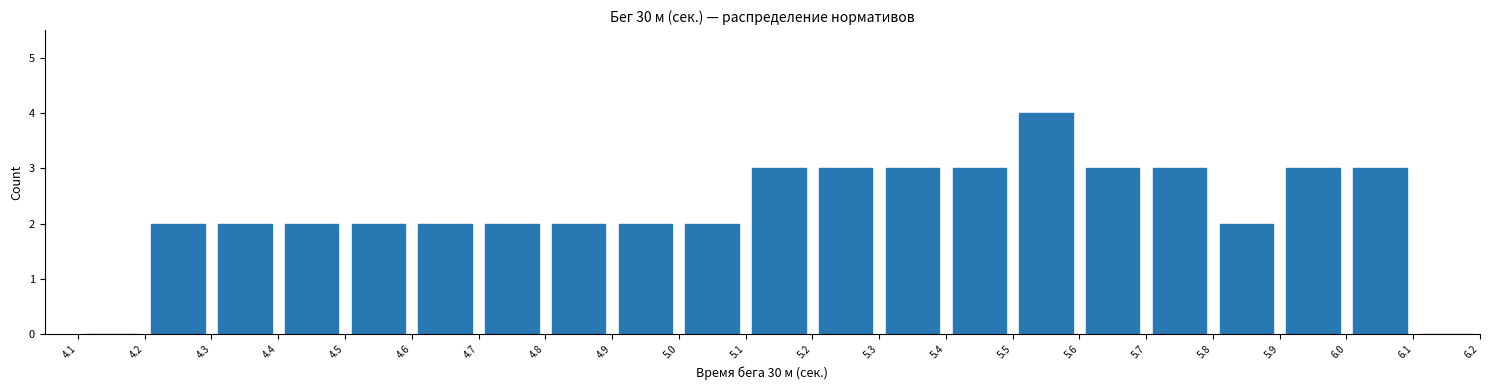

Reading left to right, transcribe this chart: for each bar, give the range it covers on the x-axis and its height. The values are not printed on the chart, so give them approximately, as read against the axis.

4.1 to 4.2: 0
4.2 to 4.3: 2
4.3 to 4.4: 2
4.4 to 4.5: 2
4.5 to 4.6: 2
4.6 to 4.7: 2
4.7 to 4.8: 2
4.8 to 4.9: 2
4.9 to 5.0: 2
5.0 to 5.1: 2
5.1 to 5.2: 3
5.2 to 5.3: 3
5.3 to 5.4: 3
5.4 to 5.5: 3
5.5 to 5.6: 4
5.6 to 5.7: 3
5.7 to 5.8: 3
5.8 to 5.9: 2
5.9 to 6.0: 3
6.0 to 6.1: 3
6.1 to 6.2: 0